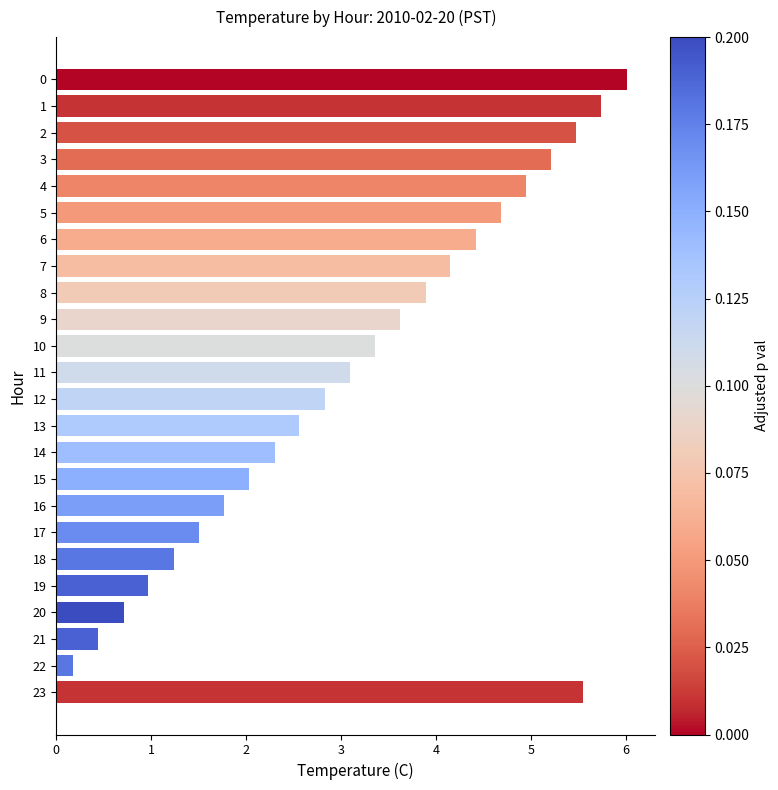

List the labels in order of value, largest first.

0, 1, 23, 2, 3, 4, 5, 6, 7, 8, 9, 10, 11, 12, 13, 14, 15, 16, 17, 18, 19, 20, 21, 22